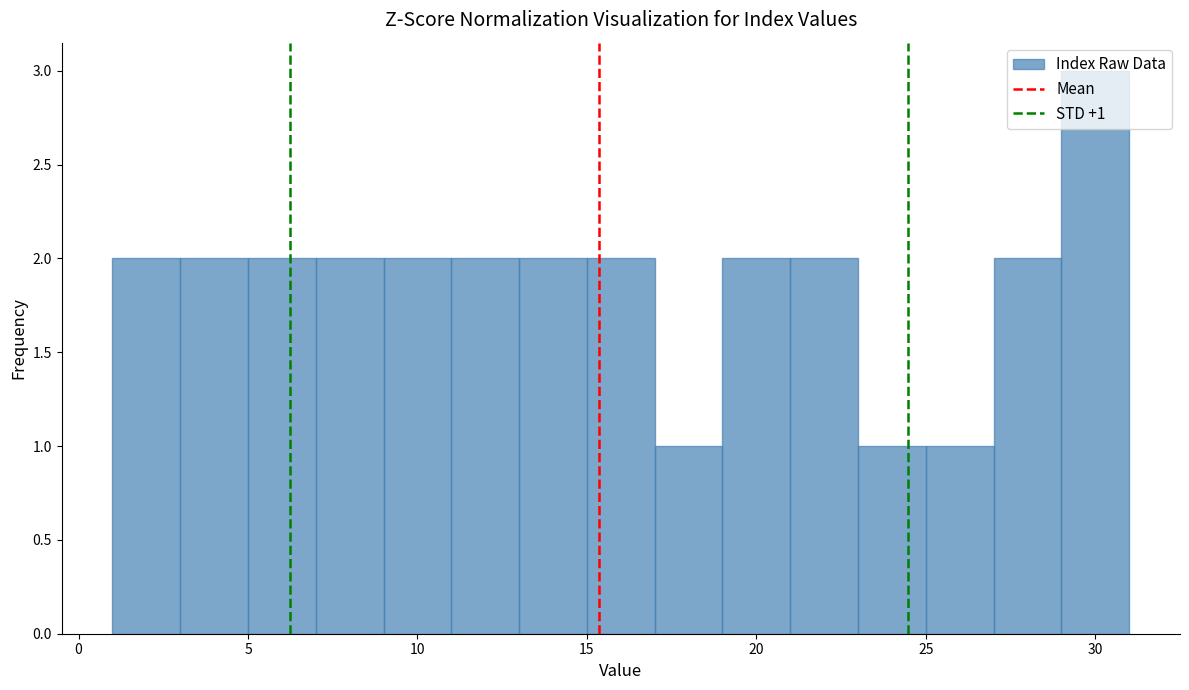

Which range on the x-axis has the tallest bar?

29 to 31